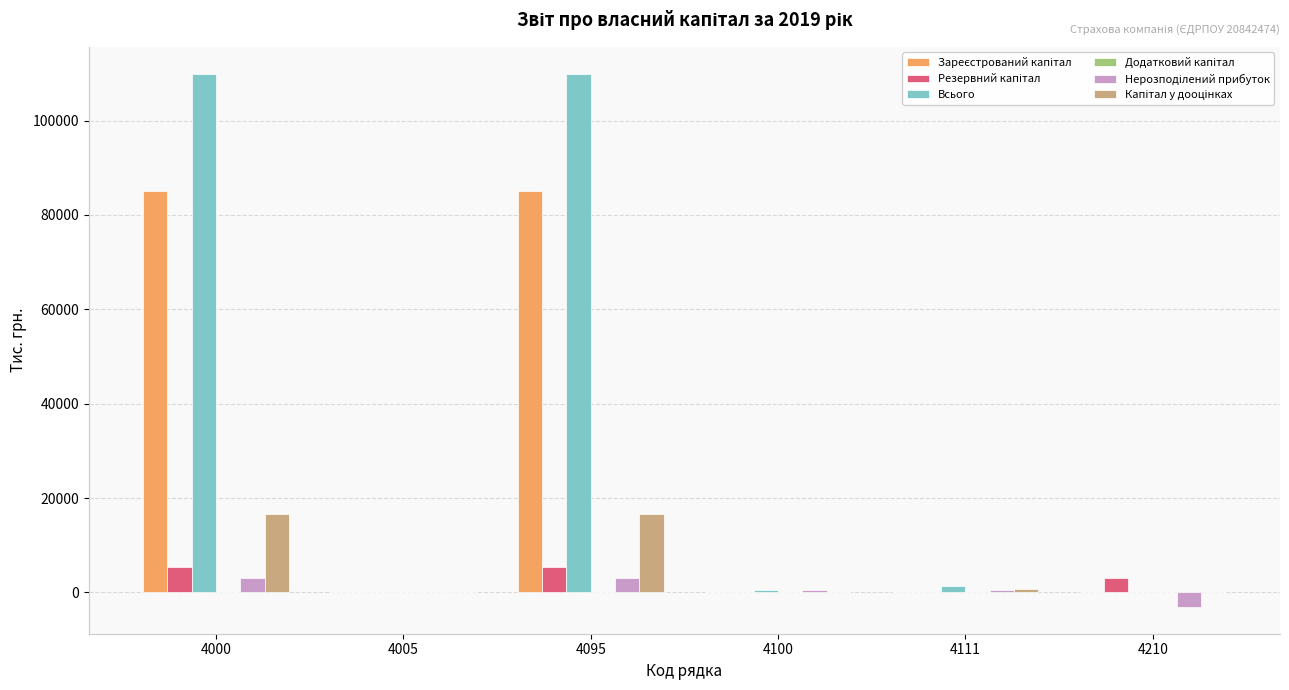

What is the maximum value for Всього?

109957